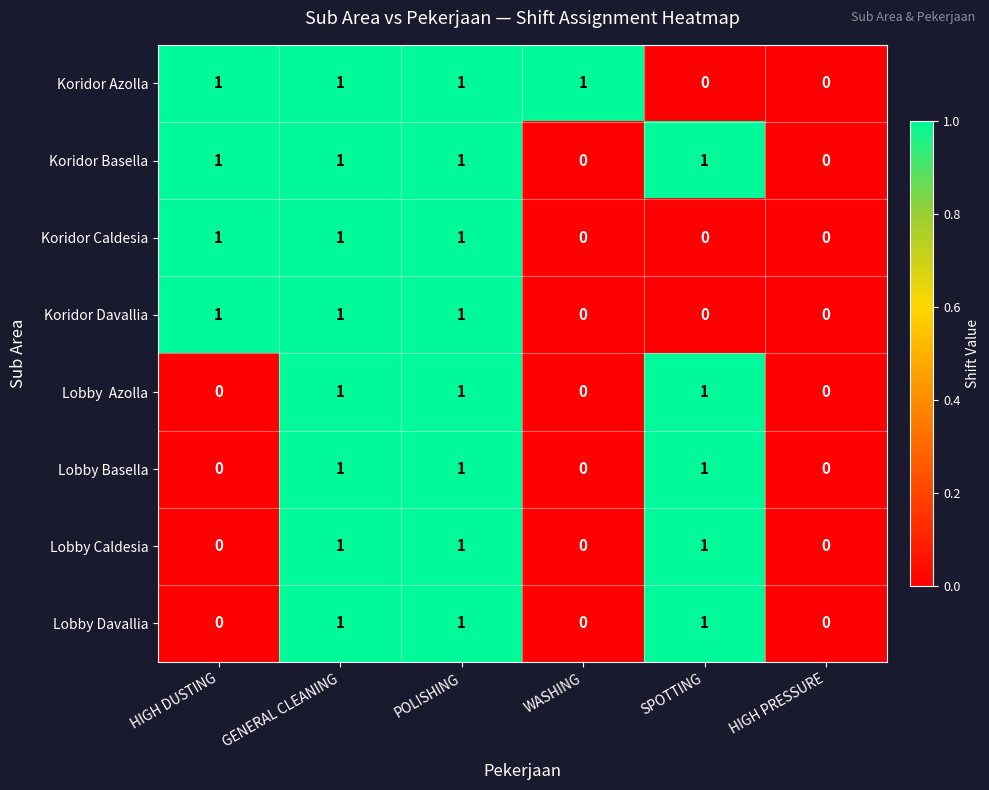

True or false: Lobby Davallia has a value of 0 at HIGH PRESSURE.

True